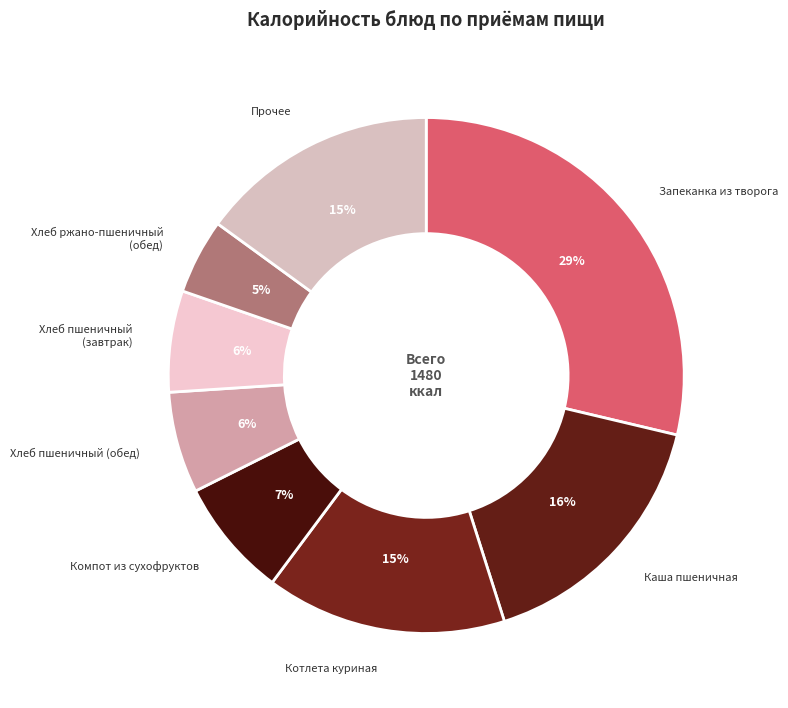

What is the ratio of the value at Хлеб пшеничный (обед) to the value at Каша пшеничная?

0.4